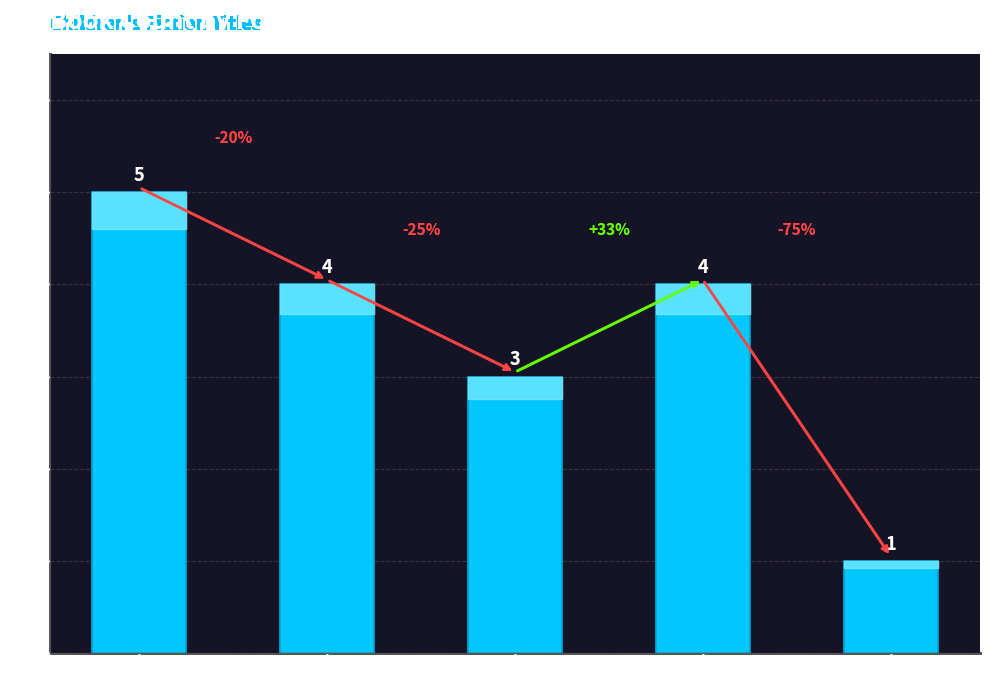

What is the value of the 1st bar from the left?

5